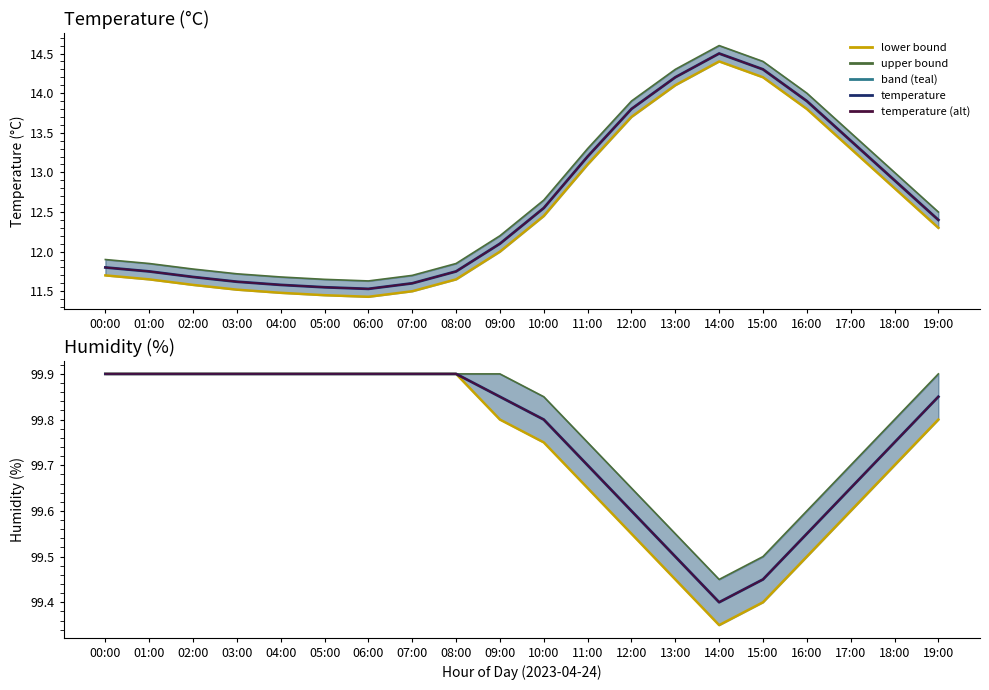

What is the total value across all series at 13:00?

426.4